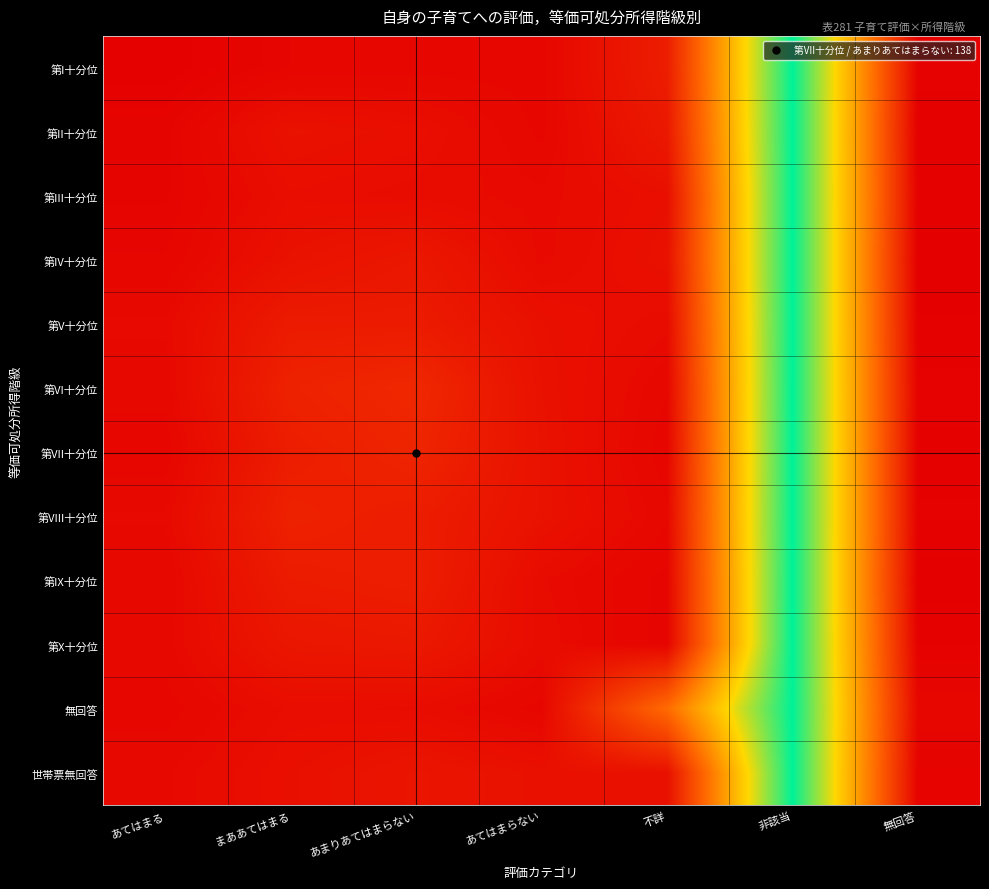

Rank the series at あまりあてはまらない from lowest to highest value.

第I十分位, 第III十分位, 無回答, 第II十分位, 世帯票無回答, 第IV十分位, 第X十分位, 第V十分位, 第VIII十分位, 第IX十分位, 第VII十分位, 第VI十分位